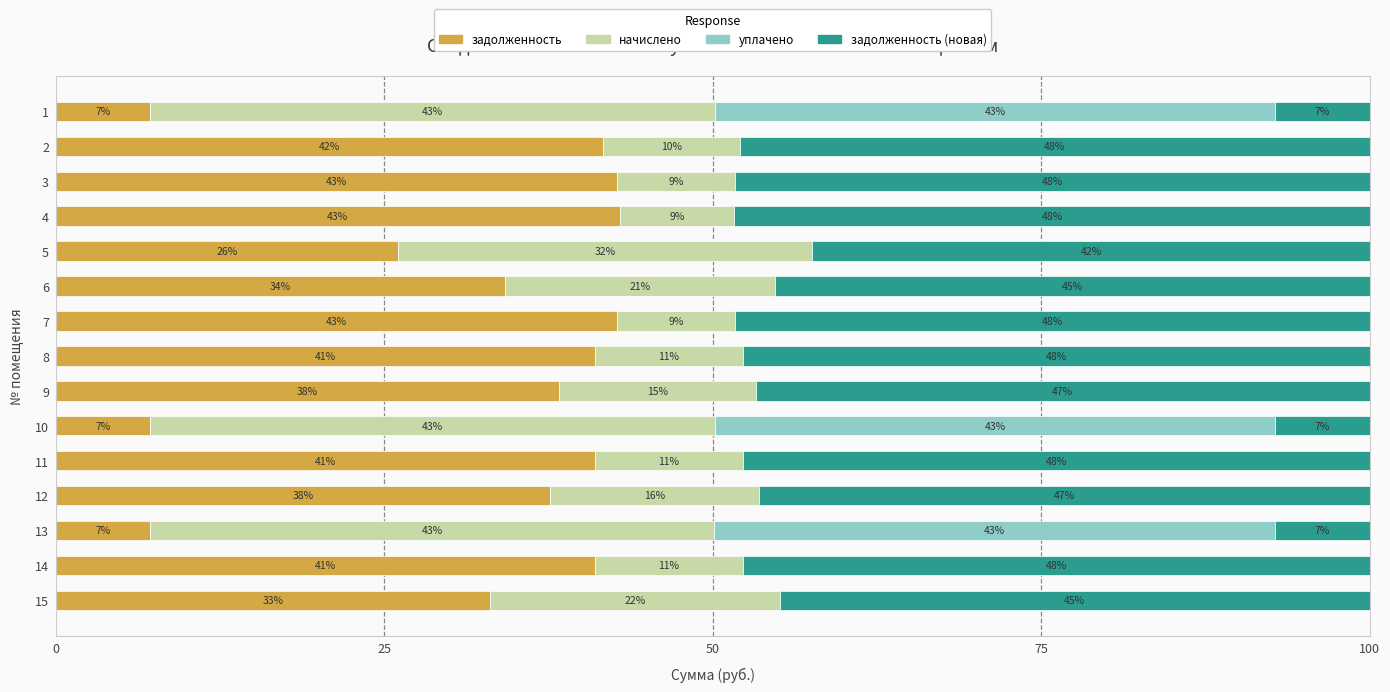

The value of задолженность at 5 is 14.7. True or false?

False